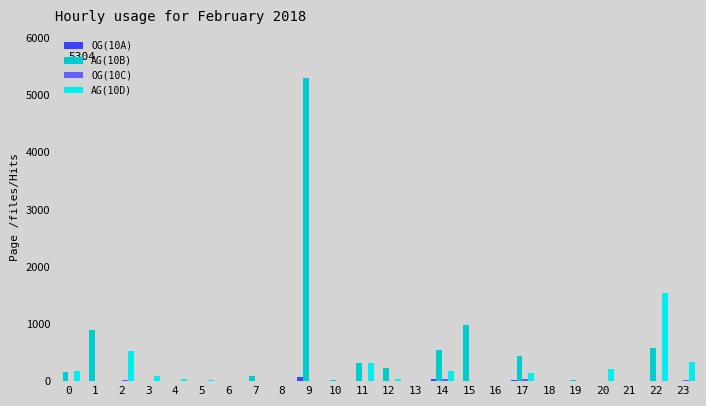

How many groups of bars are there?

24